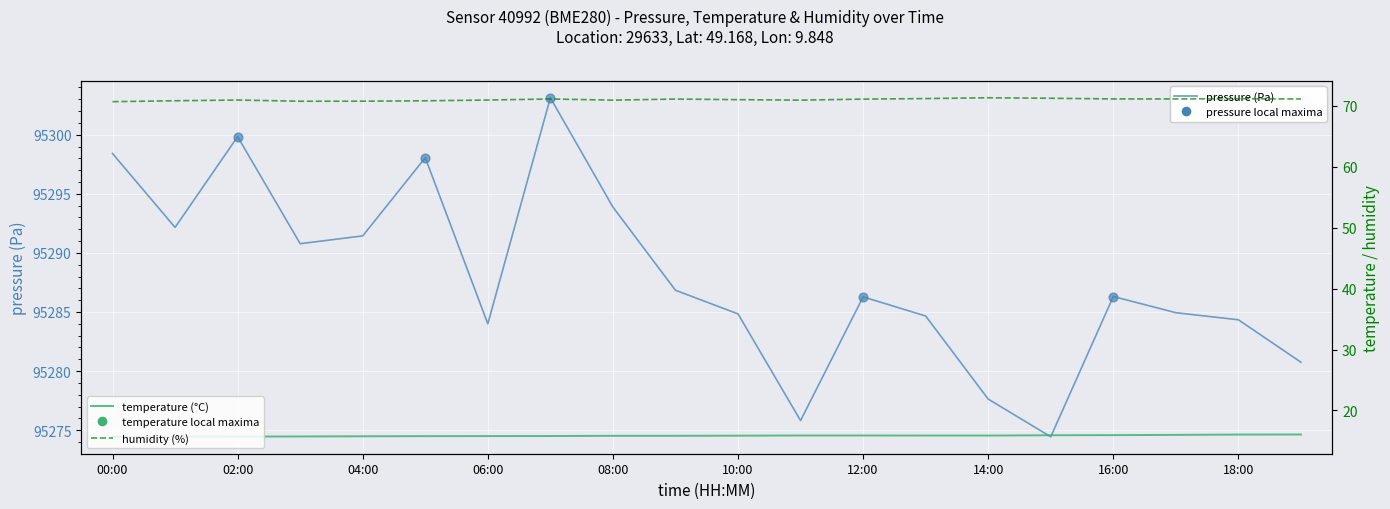

What are all the series names shown in the legend?

pressure, temperature, humidity